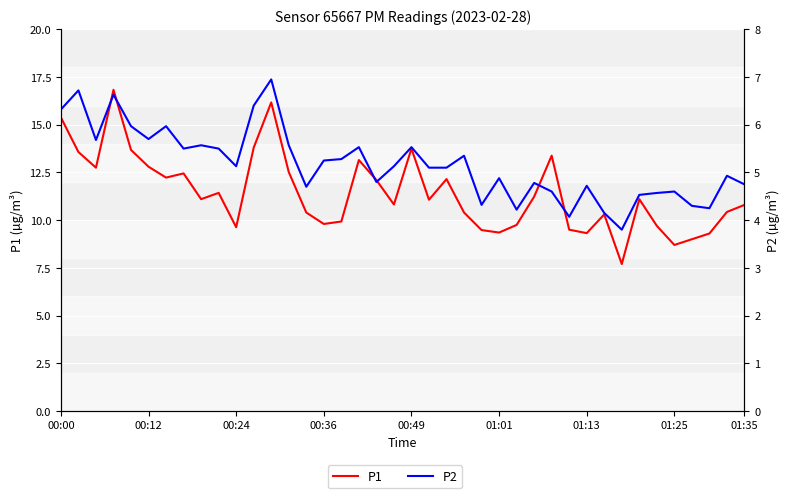

Which series has the largest total across all categories?

P1